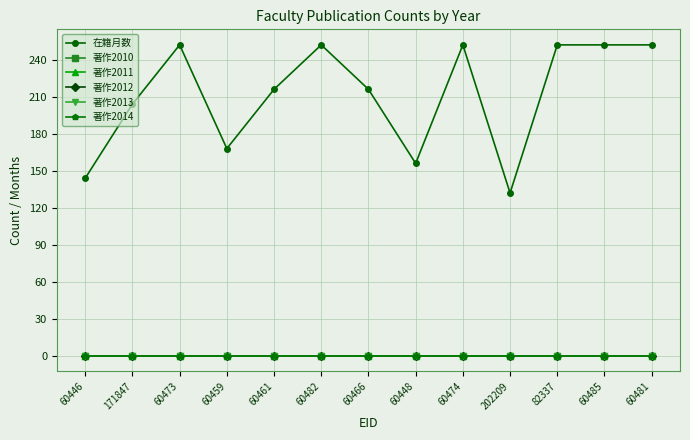

Is this an area chart (filled region under the line)?

No